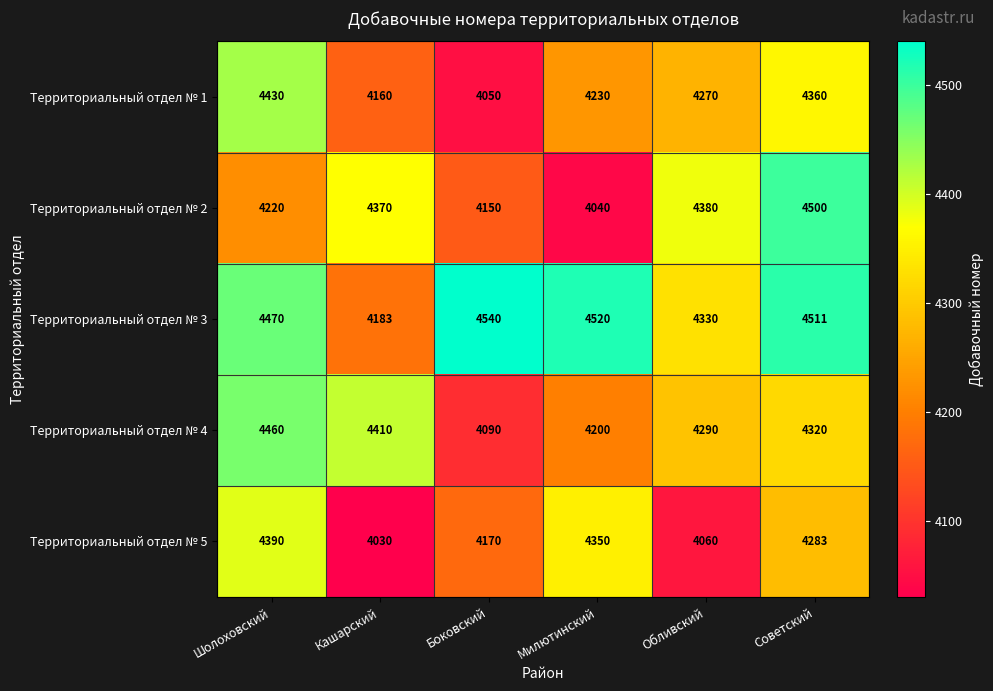

Which category has the lowest value across all series?

Кашарский